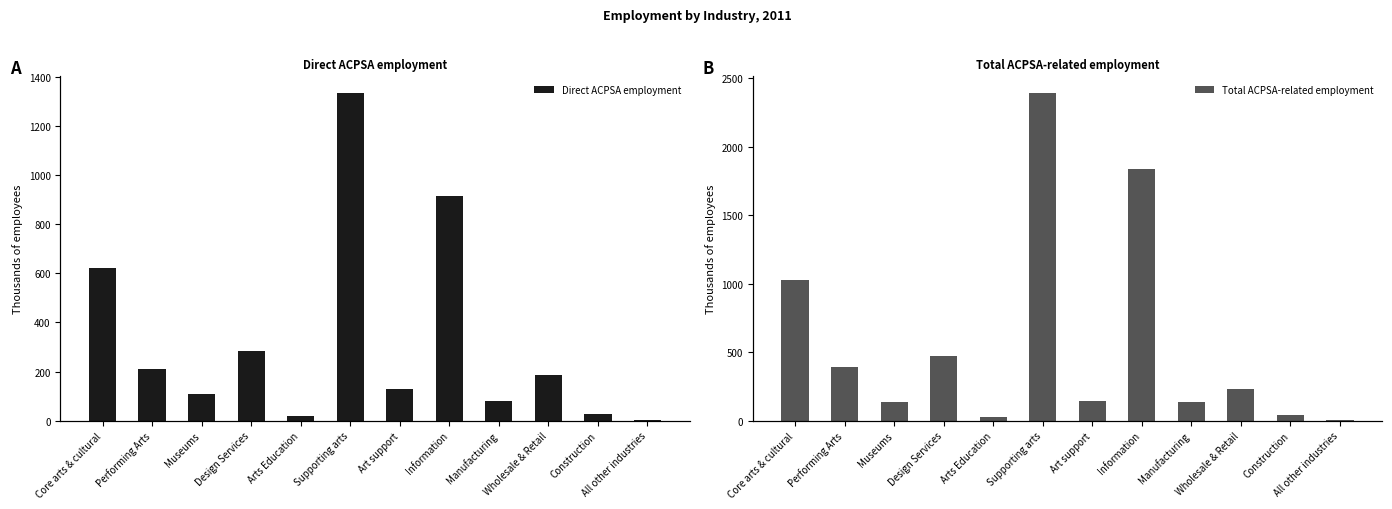

How many bars are there in each group?

2